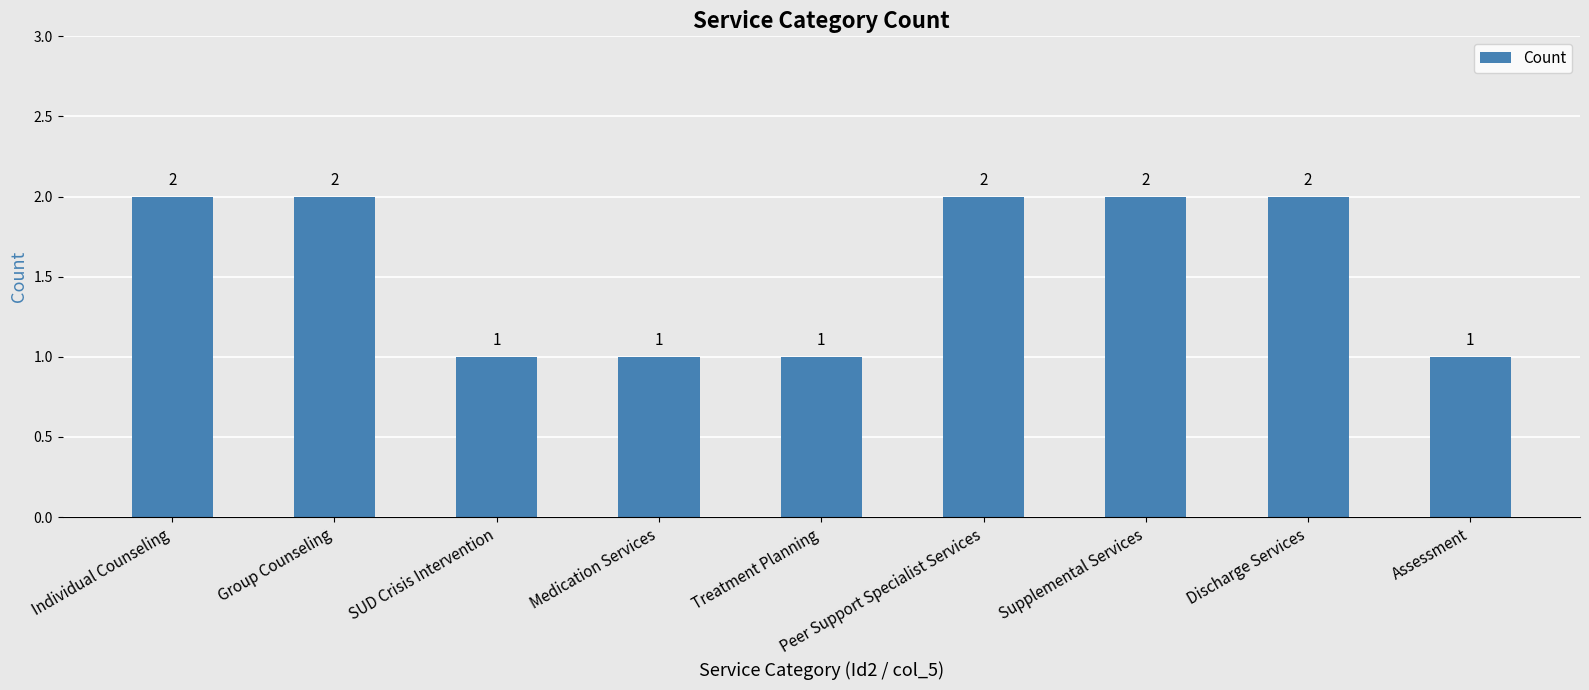

What is the sum of the values at Discharge Services and Individual Counseling?

4